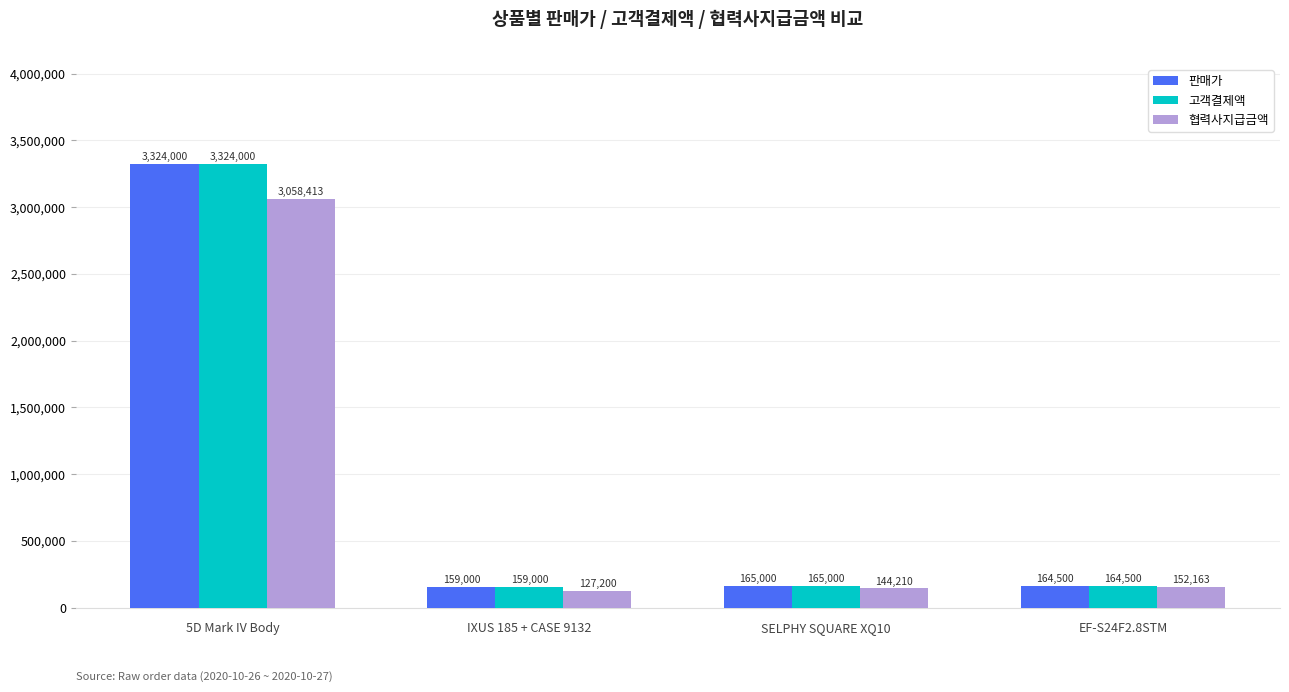

What is the label of the 3rd bar from the left?

SELPHY SQUARE XQ10